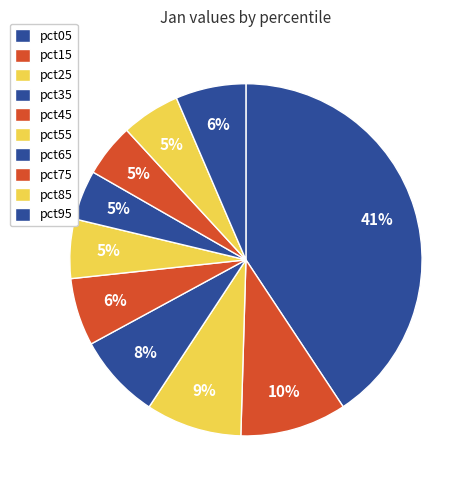

Rank the categories by value from highest to lowest.

pct05, pct15, pct25, pct35, pct95, pct45, pct55, pct85, pct75, pct65